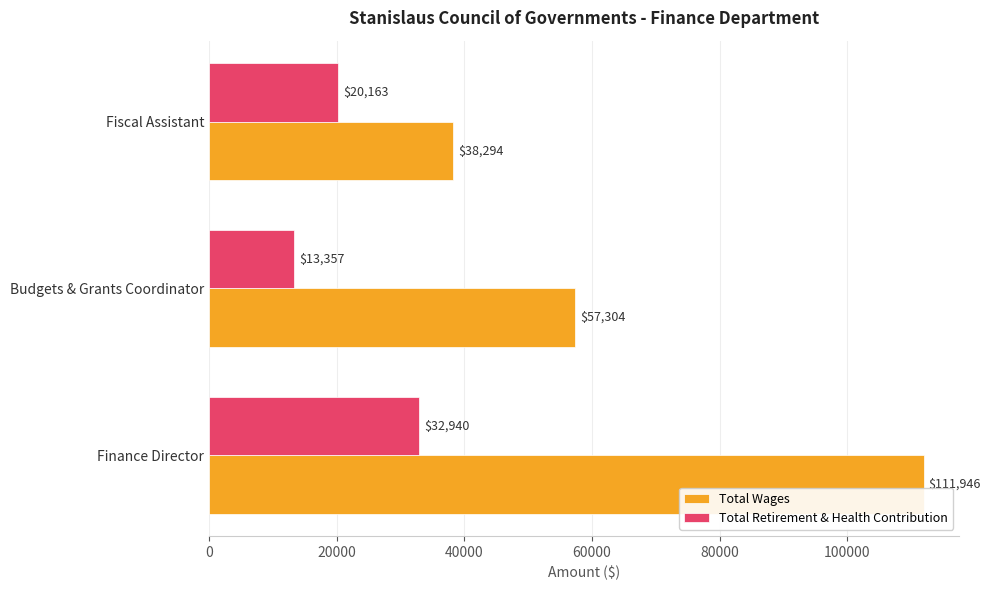

At which label is Total Retirement & Health Contribution closest to 23148?

Fiscal Assistant